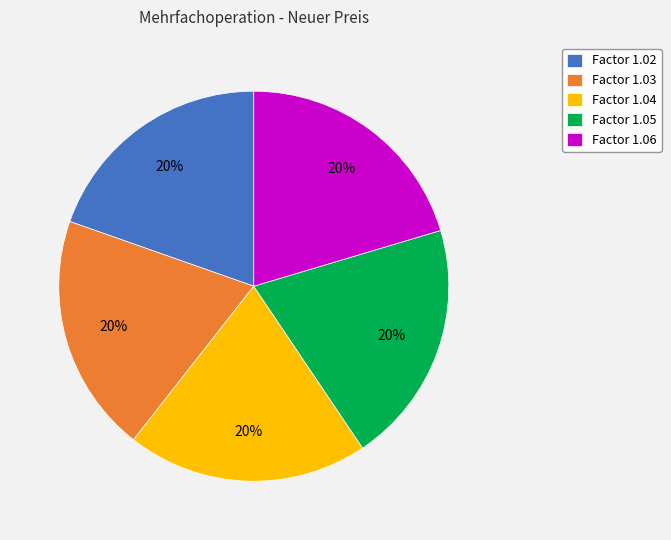

What is the ratio of the value at Factor 1.03 to the value at Factor 1.04?

1.0